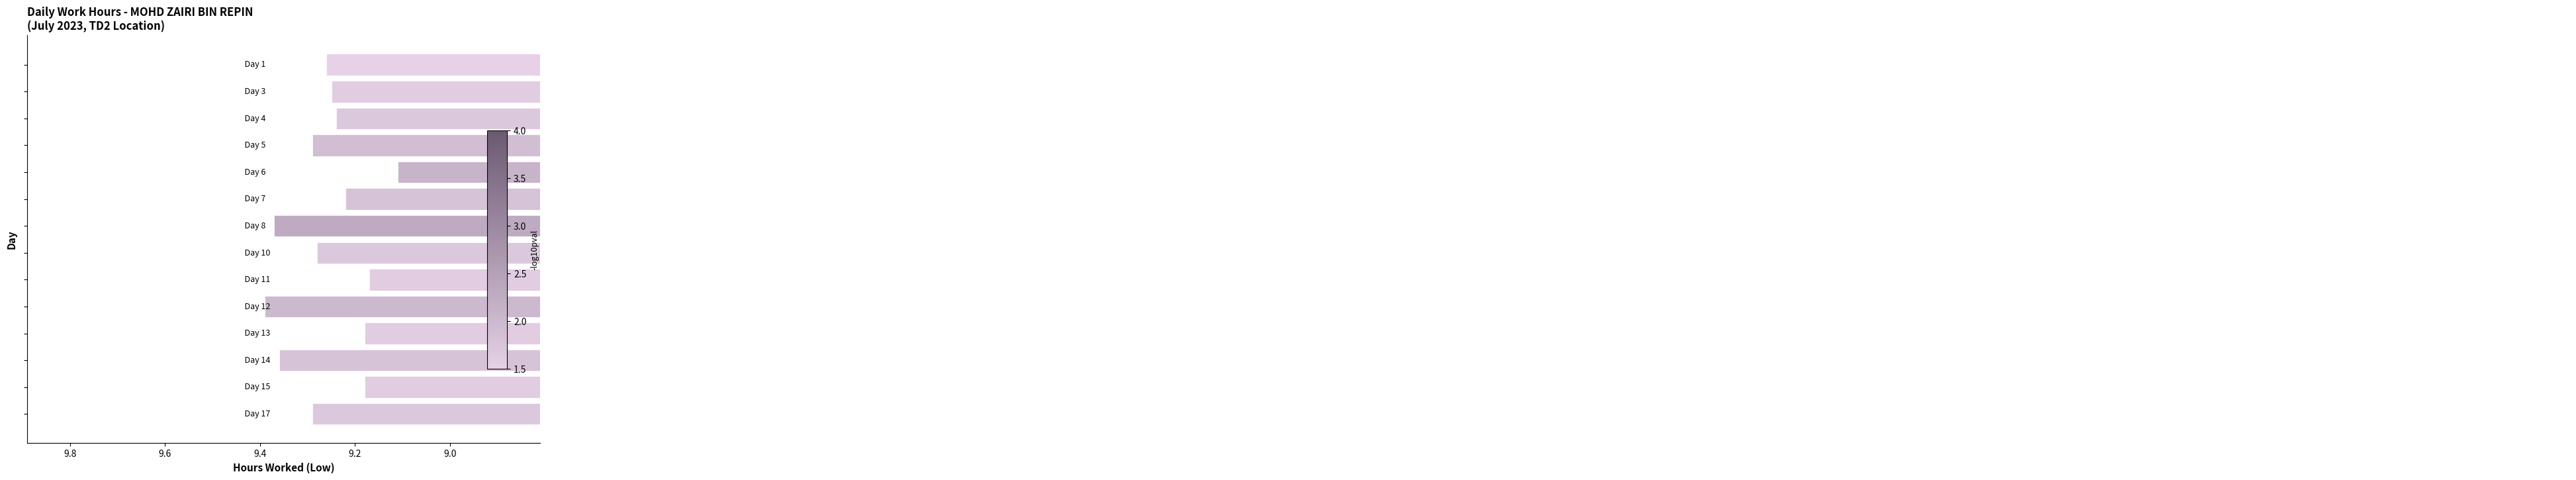

What is the difference between the maximum and minimum values?

0.3